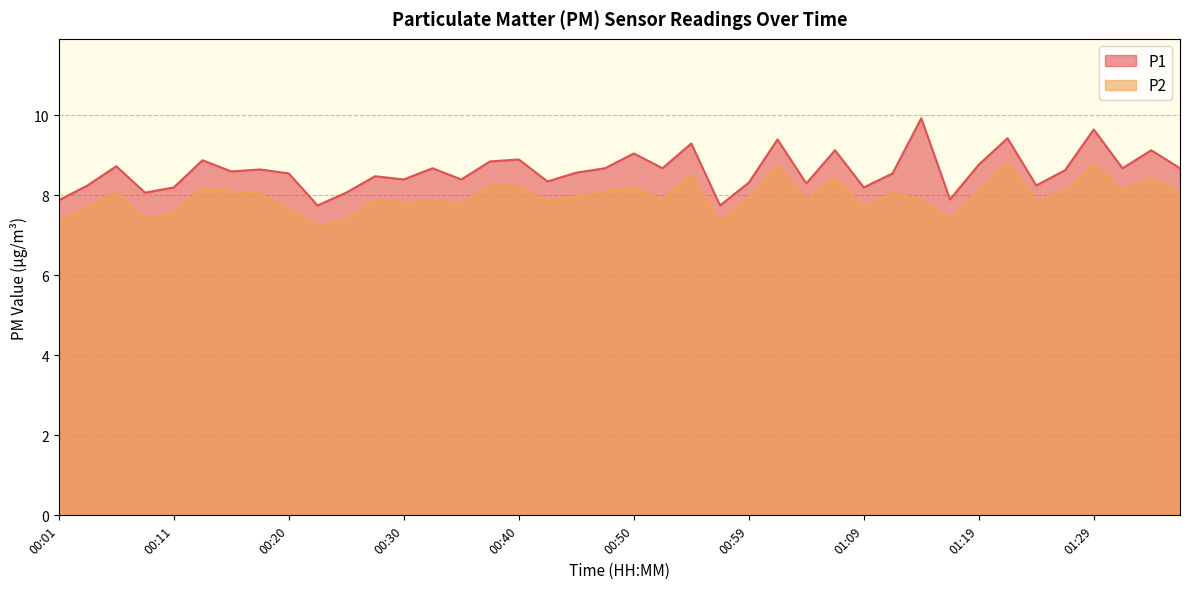

What is the approximate value of P1 at 01:24?

8.2